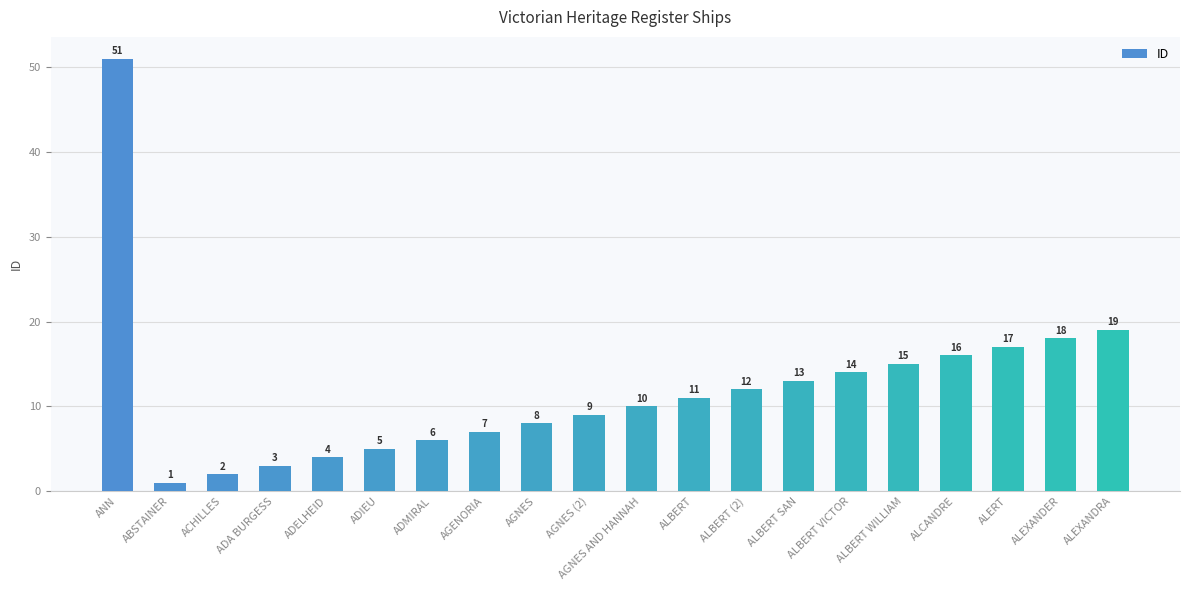

What is the sum of all values?

241